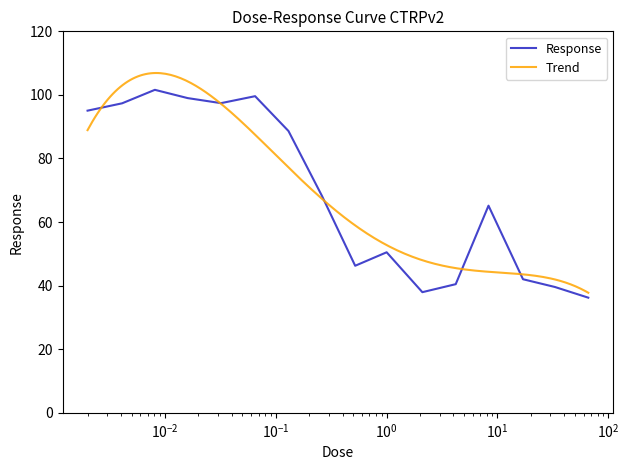

What value does the data have at 2.1?

38.0